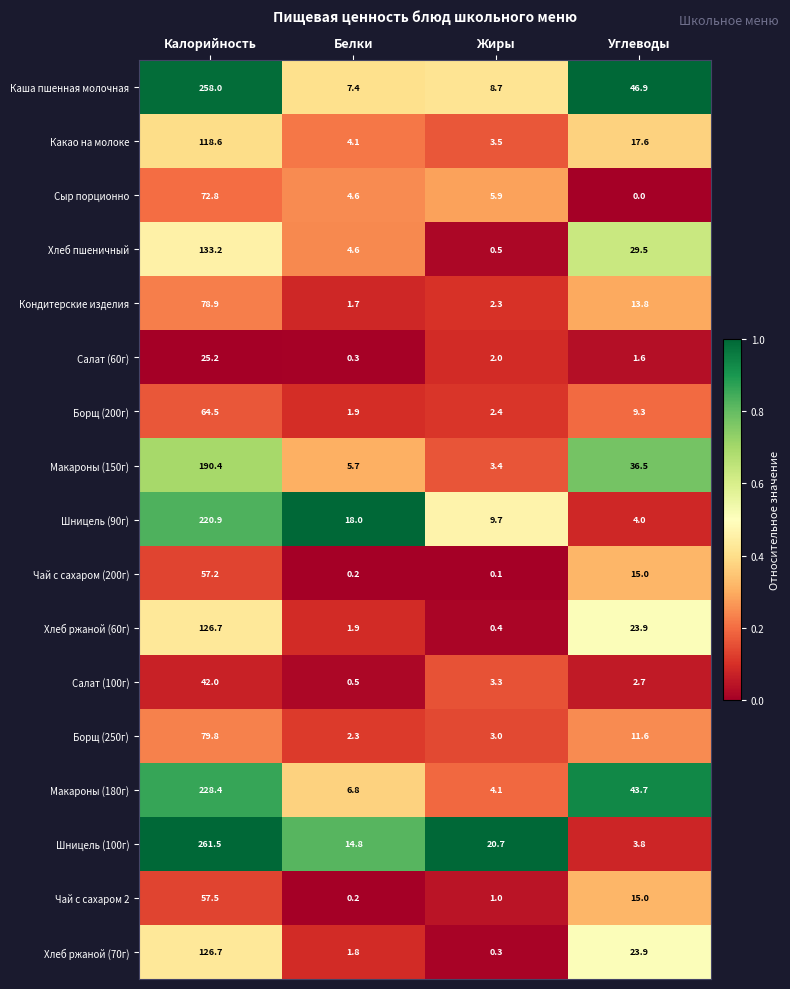

What is the average value of the Борщ (250г) series?

24.2